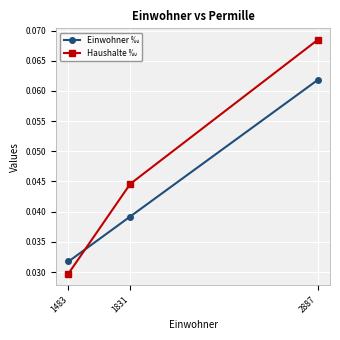

Rank the categories by Einwohner ‰ value from highest to lowest.

2887, 1831, 1483